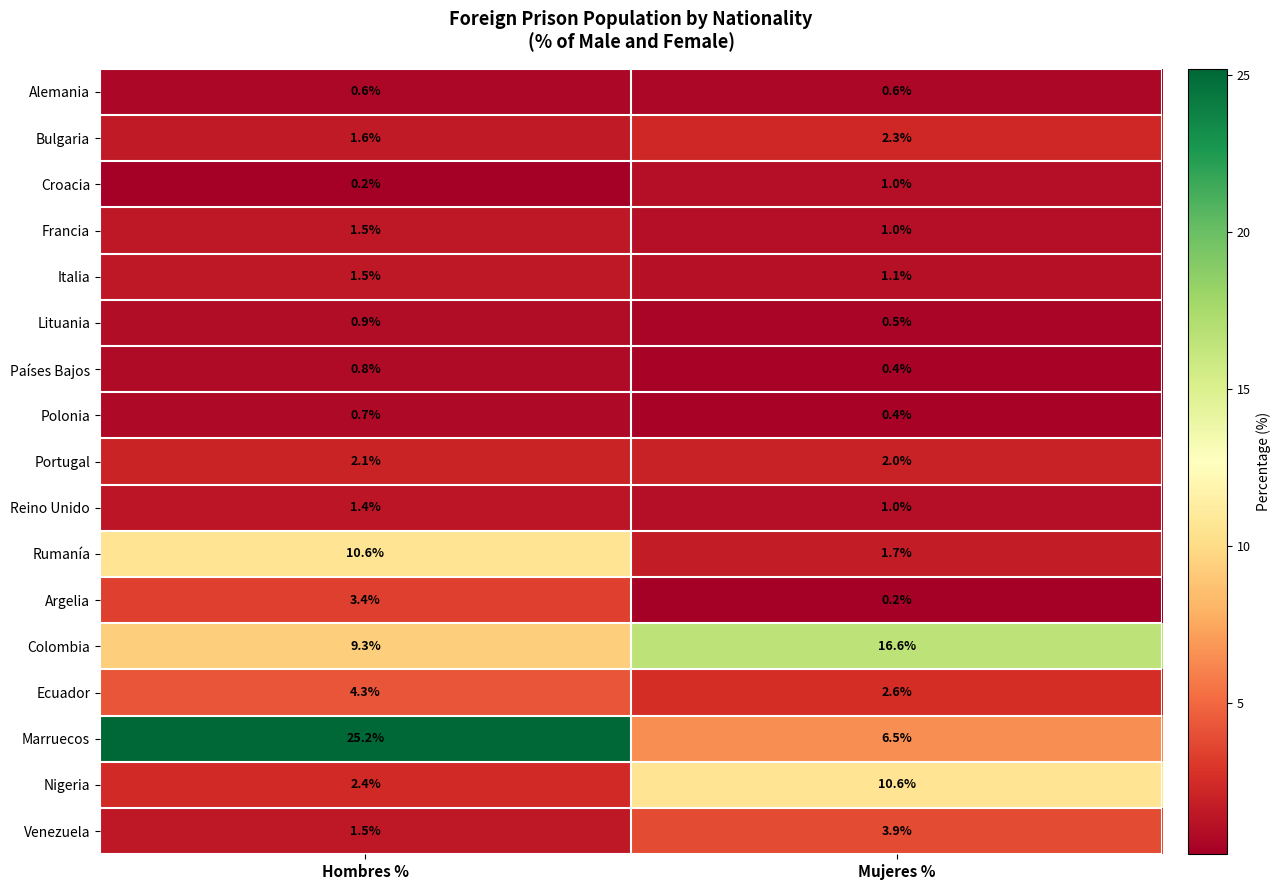

What is the sum of all Argelia values?

3.6